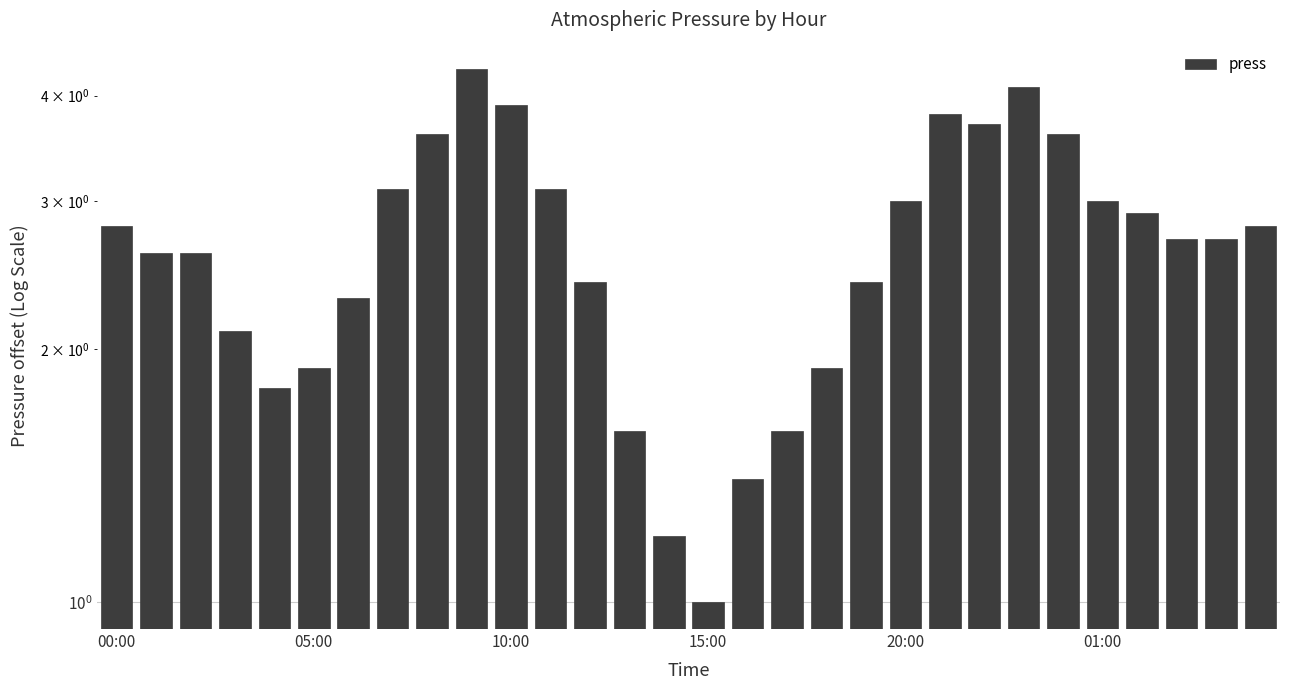

Read the value at 28.

2.7